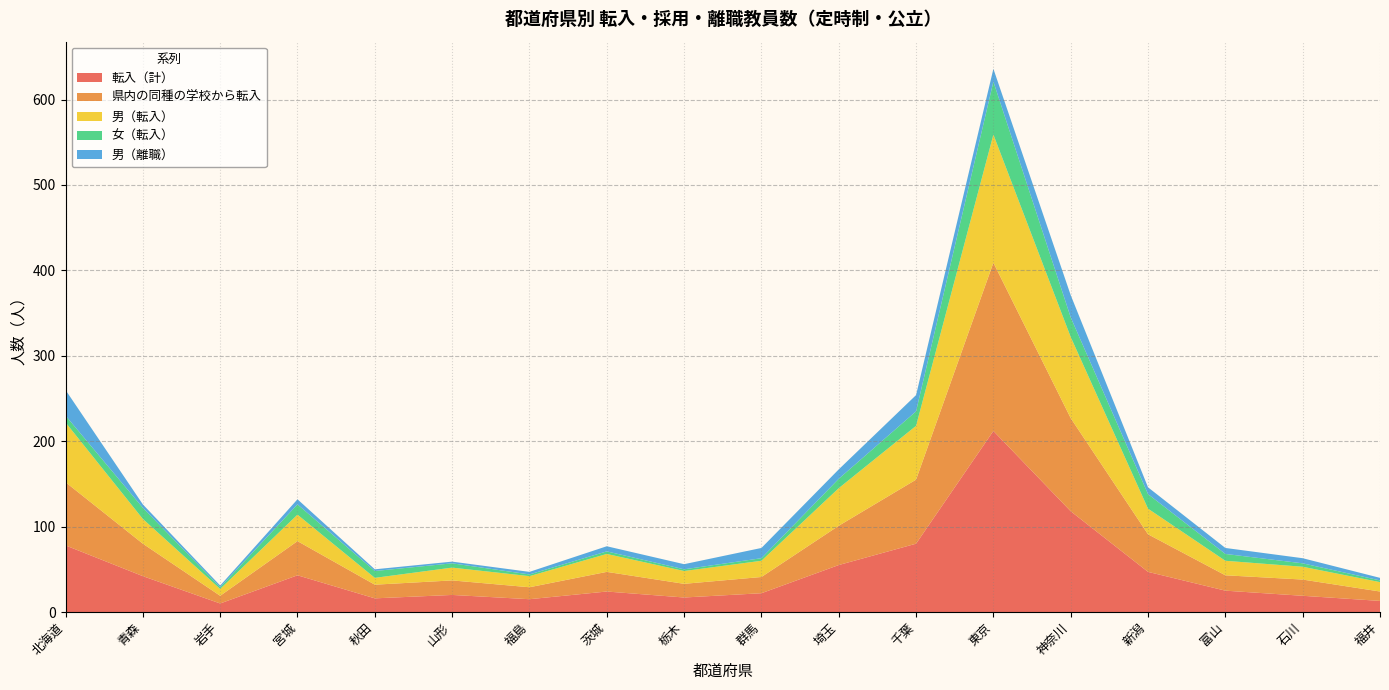

Reading left to right, list all the values displayed in this chart.

転入（計）: 北海道=78	青森=42	岩手=10	宮城=43	秋田=16	山形=20	福島=15	茨城=24	栃木=17	群馬=22	埼玉=55	千葉=80	東京=212	神奈川=118	新潟=47	富山=25	石川=19	福井=13
県内の同種の学校から転入: 北海道=74	青森=38	岩手=9	宮城=40	秋田=16	山形=17	福島=14	茨城=23	栃木=16	群馬=19	埼玉=46	千葉=75	東京=197	神奈川=109	新潟=44	富山=18	石川=19	福井=11
男（転入）: 北海道=70	青森=29	岩手=8	宮城=31	秋田=8	山形=15	福島=13	茨城=21	栃木=15	群馬=19	埼玉=44	千葉=63	東京=150	神奈川=95	新潟=30	富山=17	石川=15	福井=11
女（転入）: 北海道=8	青森=13	岩手=2	宮城=12	秋田=8	山形=5	福島=2	茨城=3	栃木=2	群馬=3	埼玉=11	千葉=17	東京=62	神奈川=23	新潟=17	富山=8	石川=4	福井=2
男（離職）: 北海道=30	青森=4	岩手=2	宮城=6	秋田=2	山形=2	福島=3	茨城=6	栃木=6	群馬=12	埼玉=11	千葉=19	東京=15	神奈川=26	新潟=8	富山=7	石川=6	福井=3